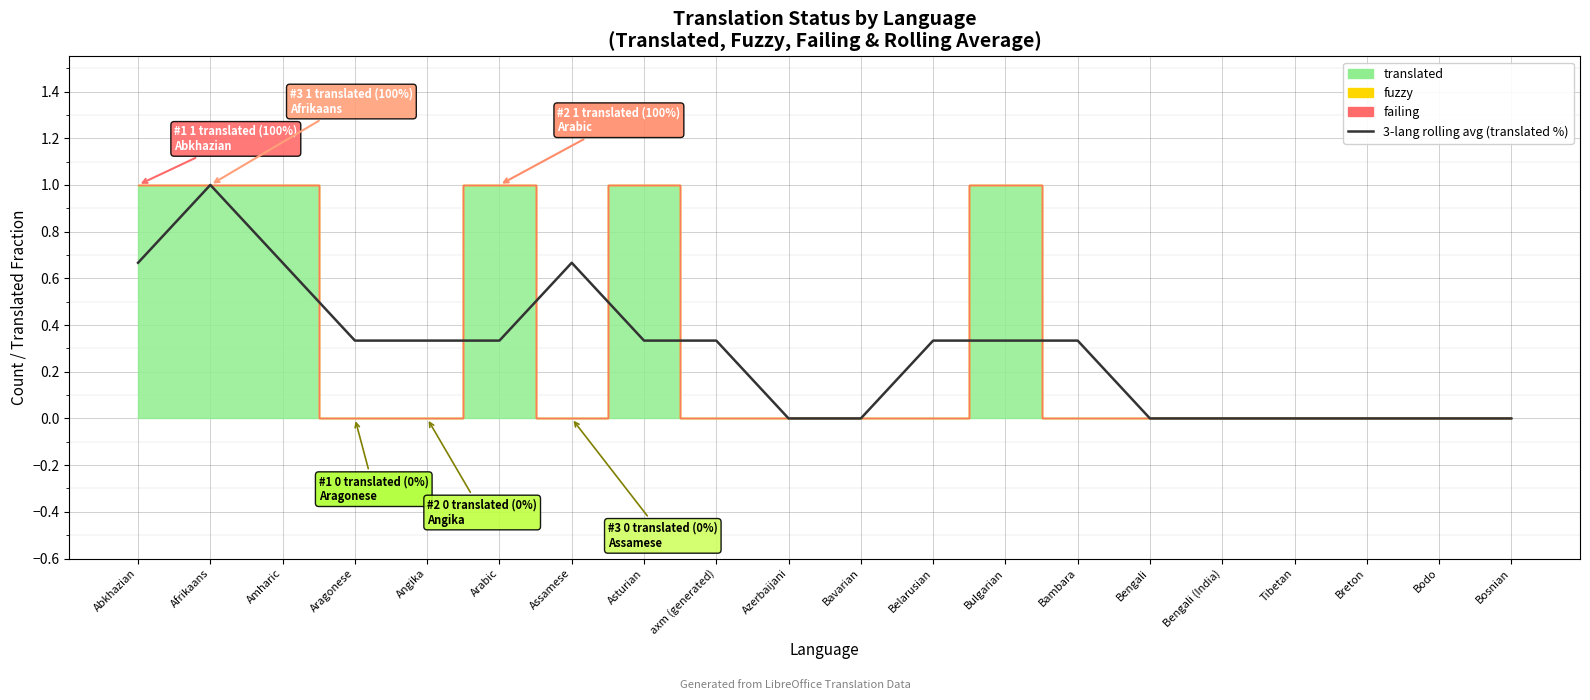

Reading left to right, extract all data points from this chart.

0.7	1.0	0.7	0.3	0.3	0.3	0.7	0.3	0.3	0.0	0.0	0.3	0.3	0.3	0.0	0.0	0.0	0.0	0.0	0.0